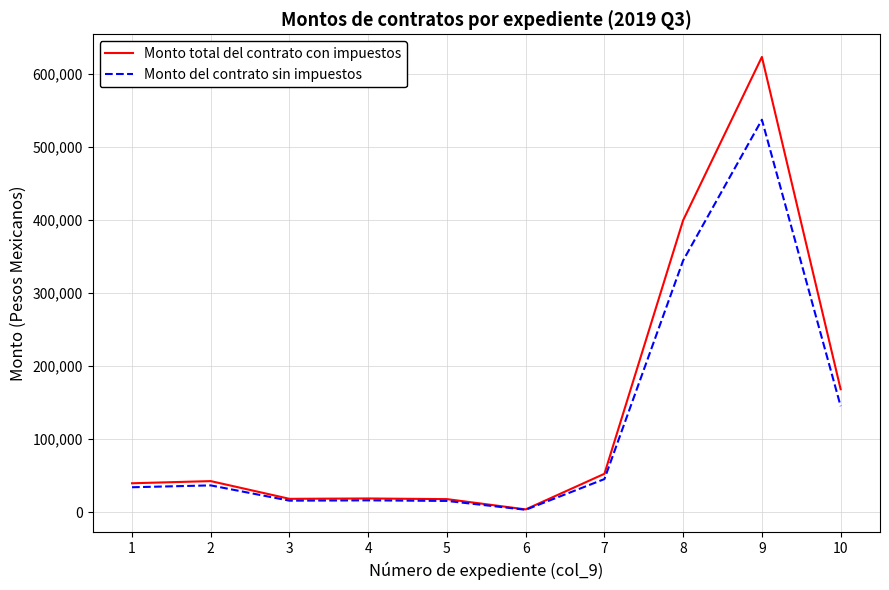

What is the minimum value shown in the chart?

3237.3